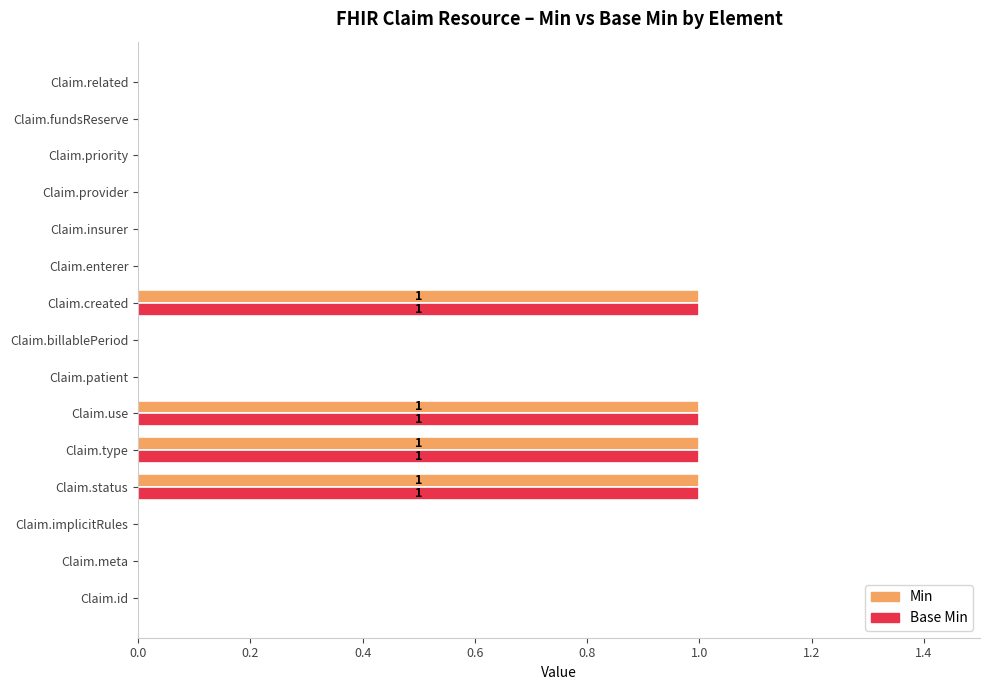

Is the value of Base Min at Claim.meta greater than the value of Min at Claim.use?

No